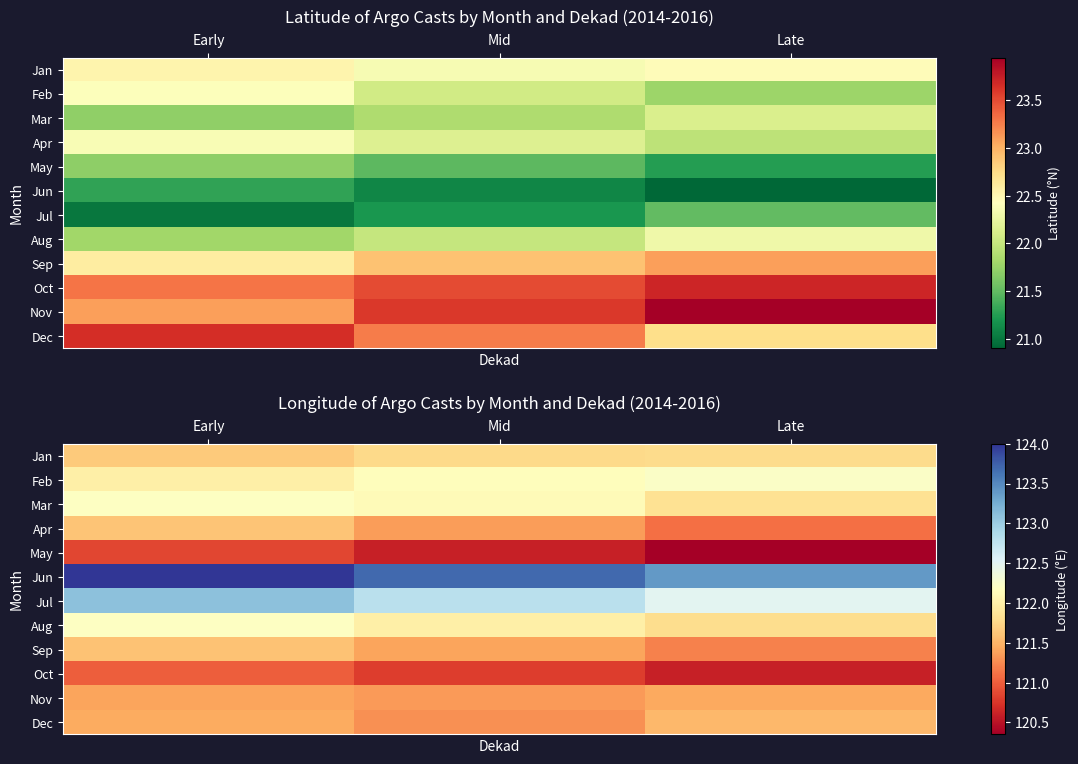

The Dec series shows 121.5 at Late. True or false?

True